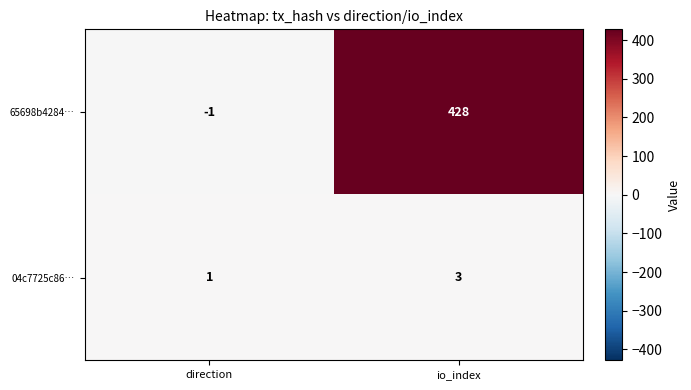

What is the average value of the 65698b4284… series?

214